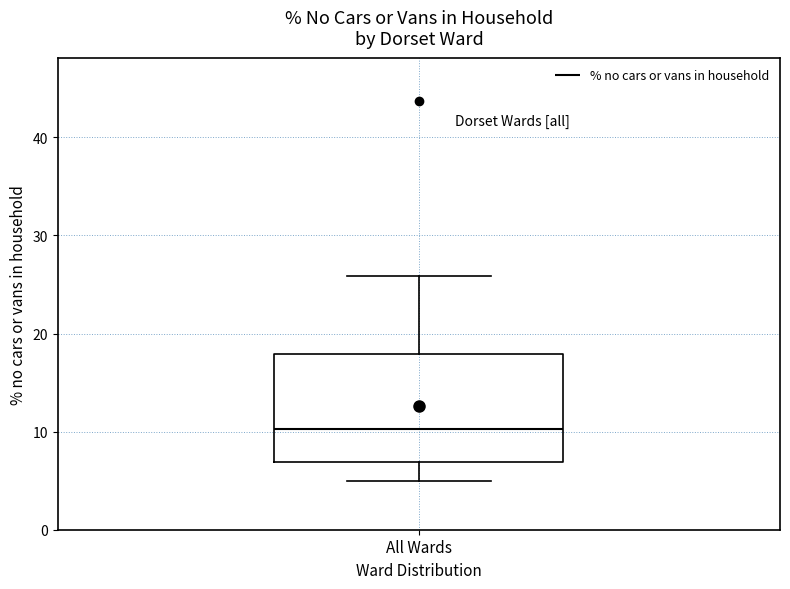

Where does the upper whisker of the box for All Wards end on the y-axis? The values are not printed on the chart, so give them approximately, as read against the axis.

26